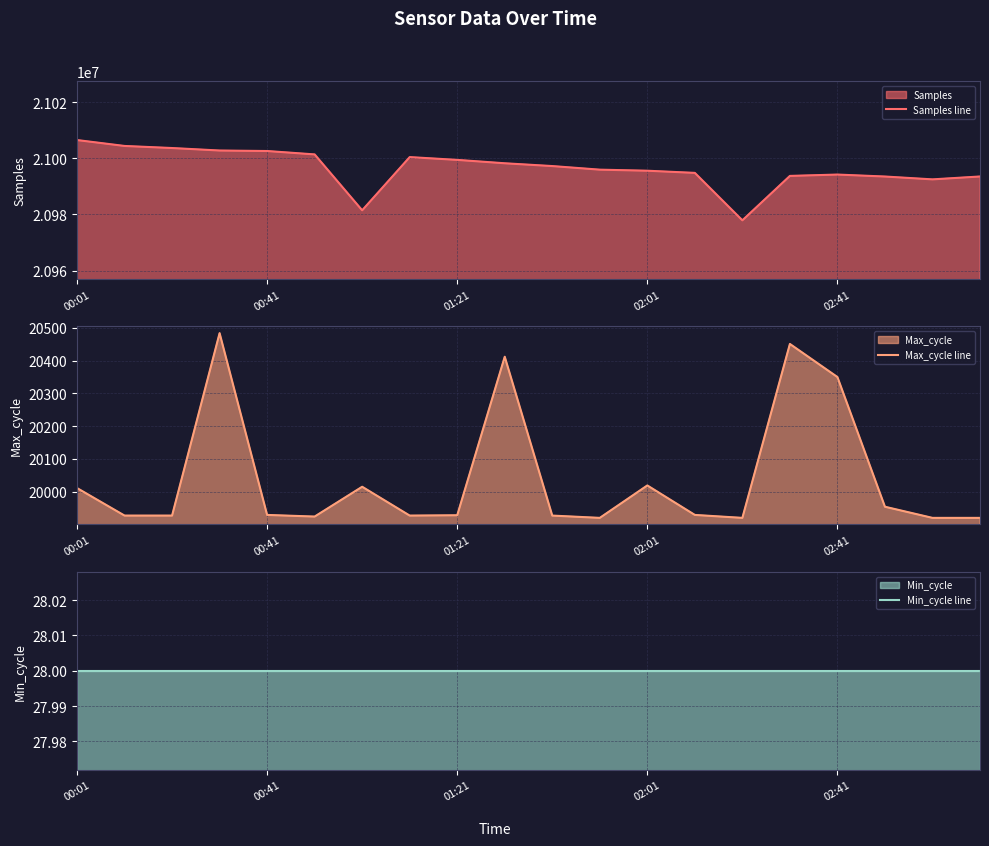

What is the lowest value of the Samples line series?

20977906